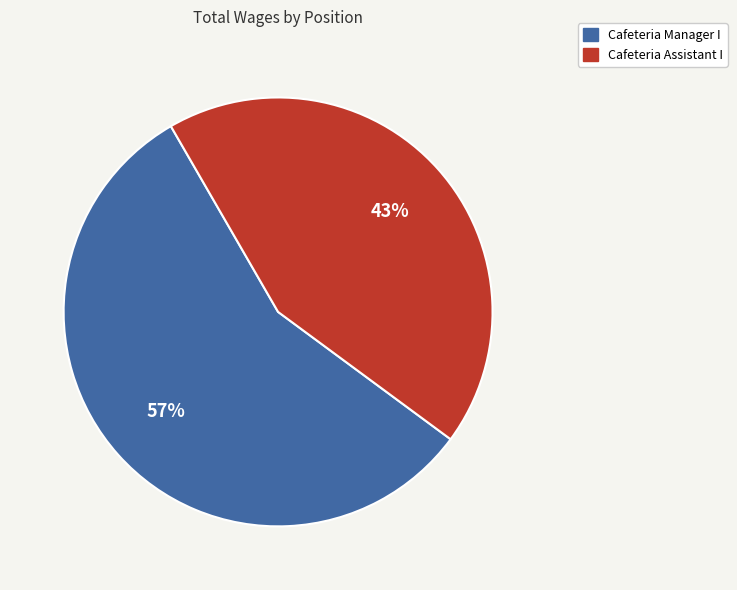

To the nearest percent, what portion does Cafeteria Manager I represent?

57%